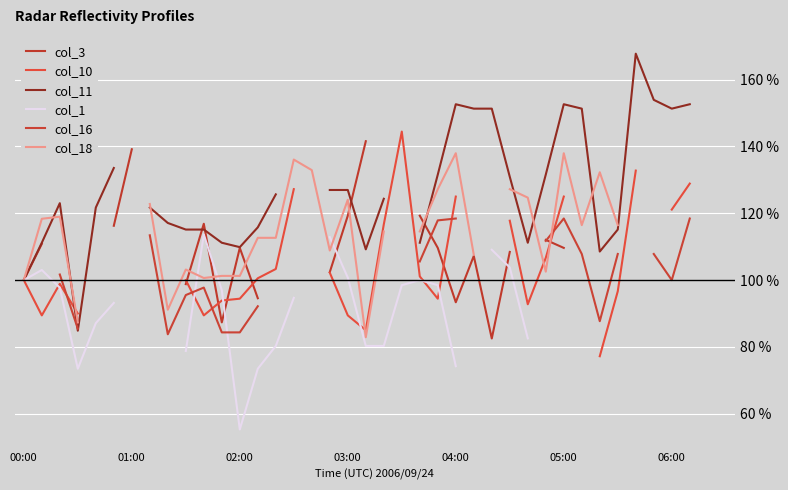

What is the total value across all series at 00:00?

600.0